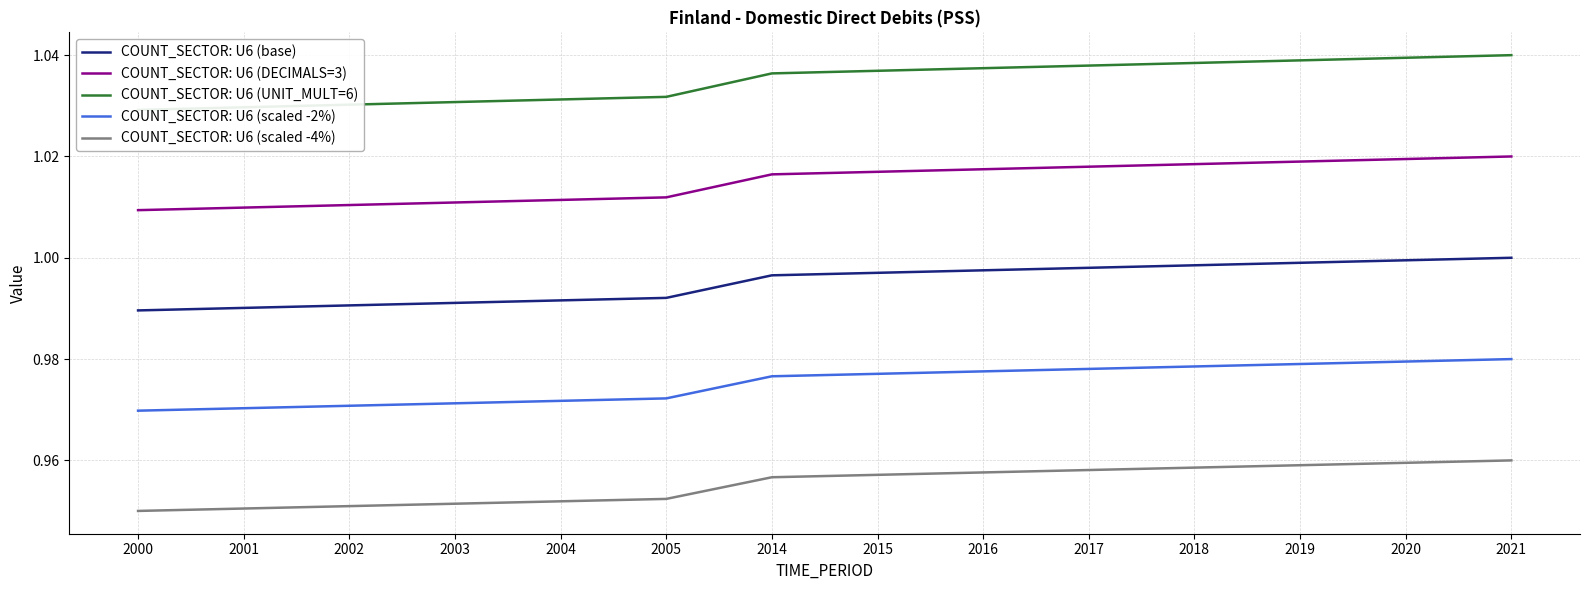

True or false: COUNT_SECTOR: U6 (base) and COUNT_SECTOR: U6 (DECIMALS=3) intersect in this chart.

False